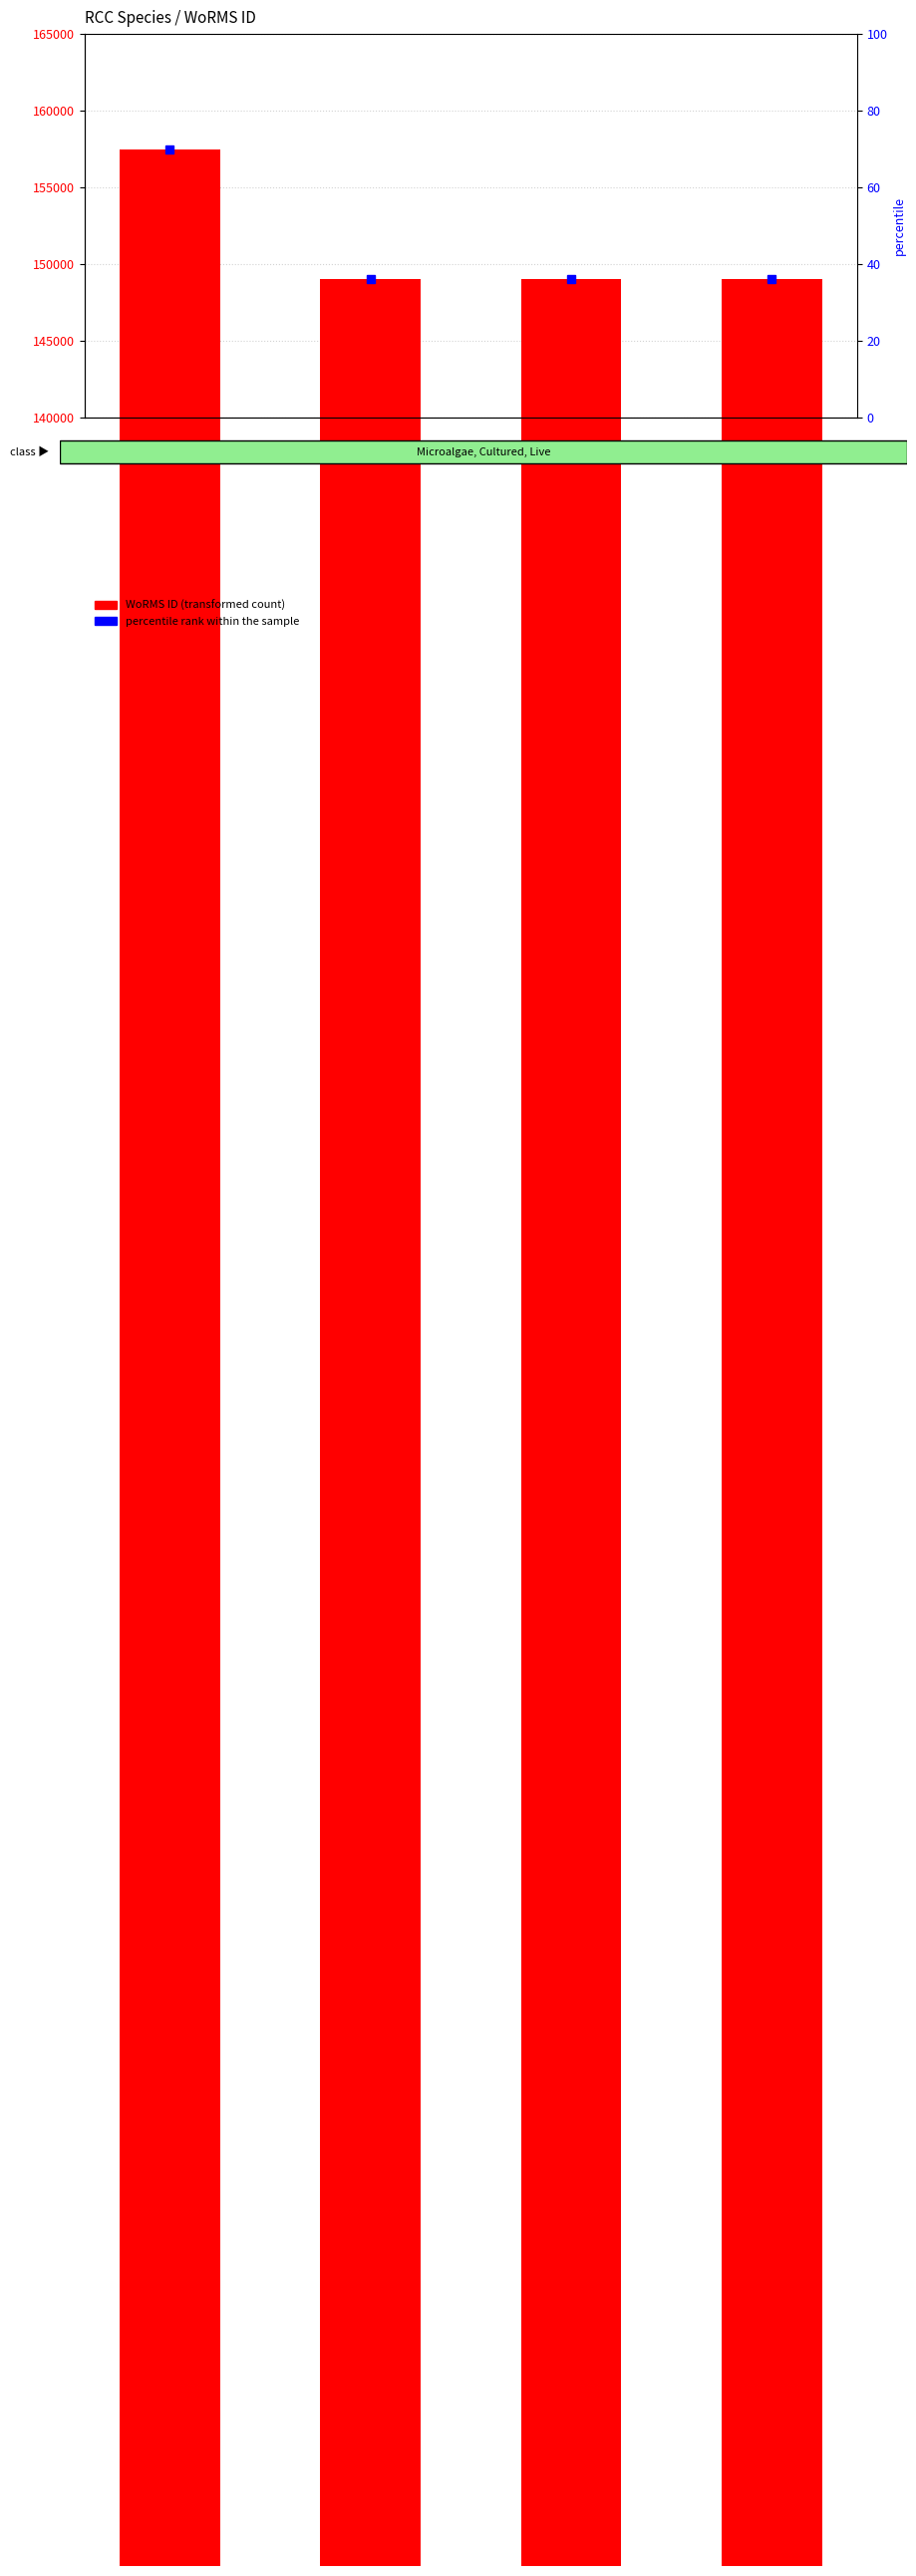

Rank the categories by value from lowest to highest.

Ditylum sp., Ditylum brightwellii, Ditylum brightwellii (RCC775), Helicotheca sp.